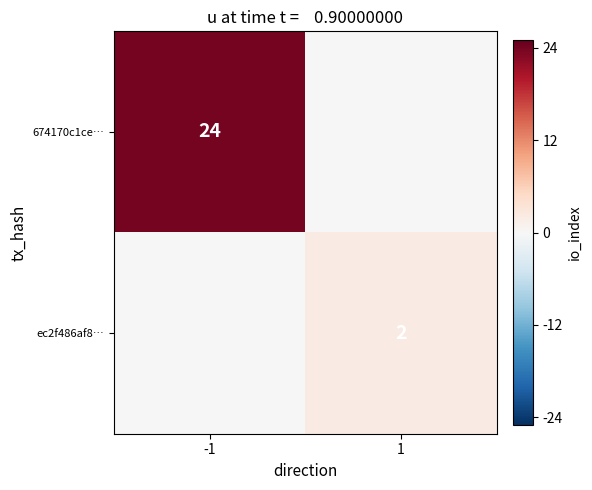

The value of ec2f486af8… at 1 is 2. True or false?

True